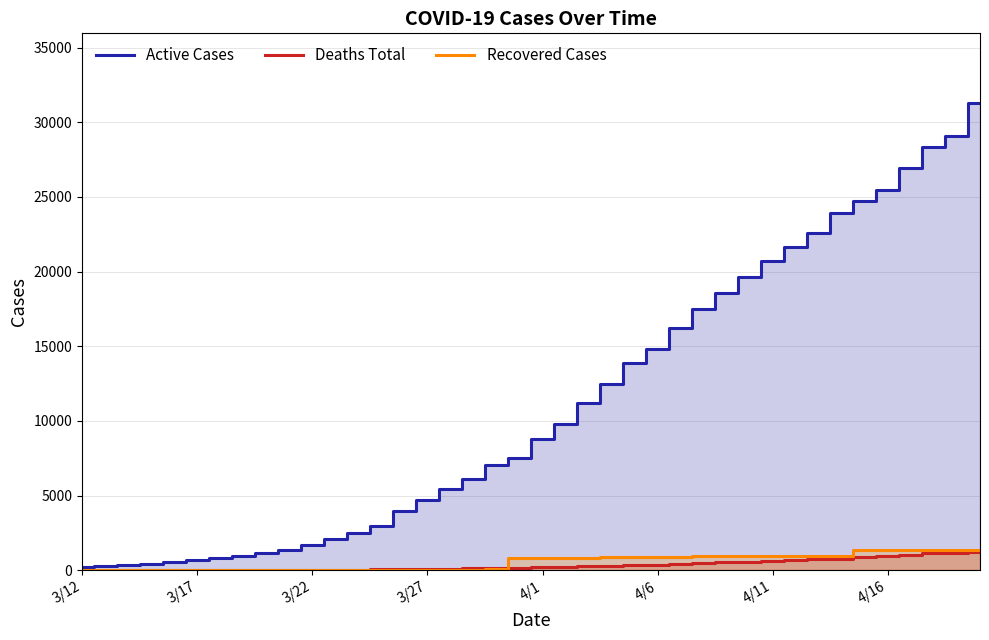

What is the difference between the highest and lowest values at 3/27?

4683